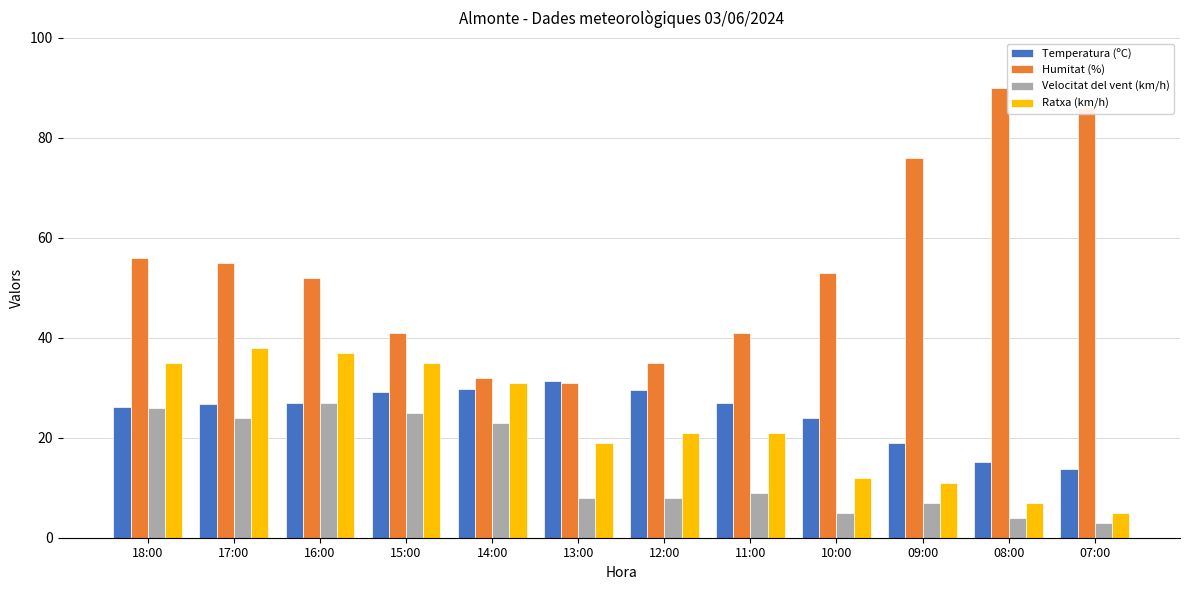

Is it true that Velocitat del vent (km/h) equals 4.0 at 08:00?

True